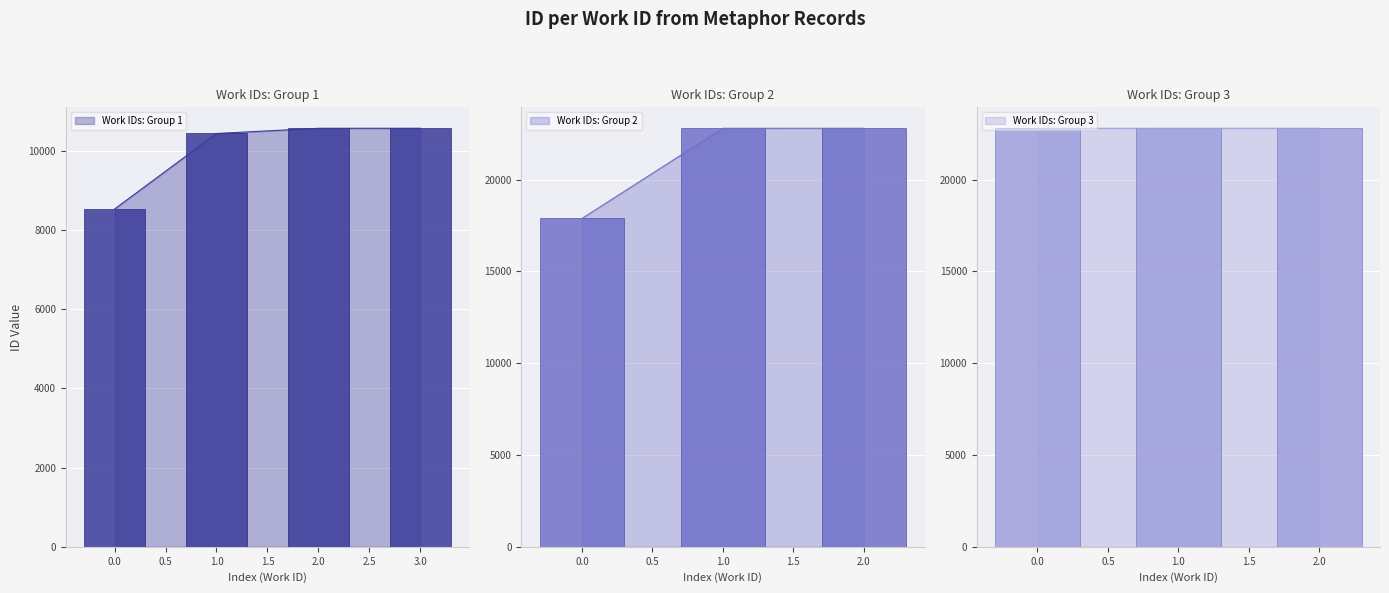

How many bars are there in total?

10